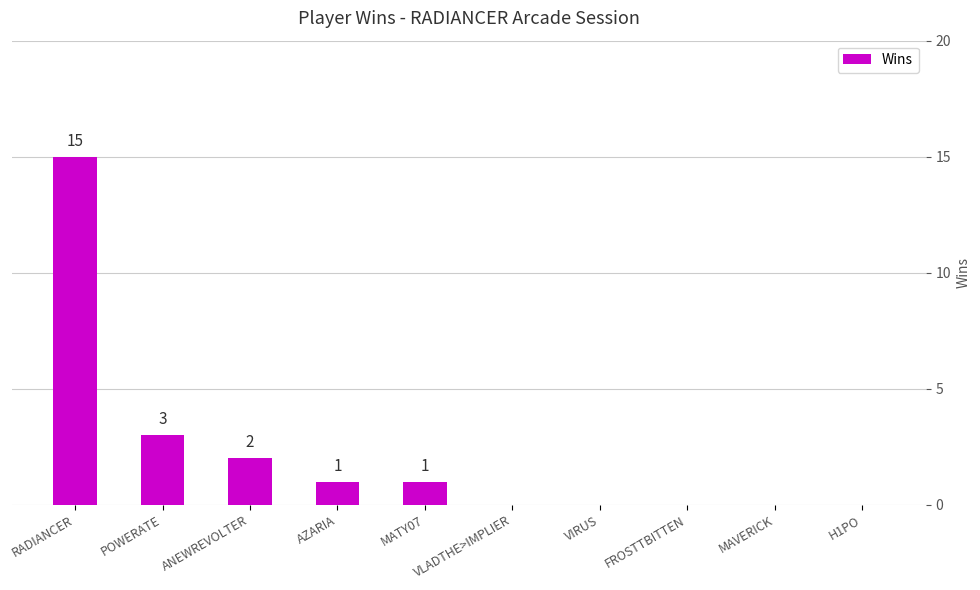

Reading left to right, what are all the values shown in this chart?

RADIANCER=15	POWERATE=3	ANEWREVOLTER=2	AZARIA=1	MATY07=1	VLADTHE>IMPLIER=0	VIRUS=0	FROSTTBITTEN=0	MAVERICK=0	H1PO=0